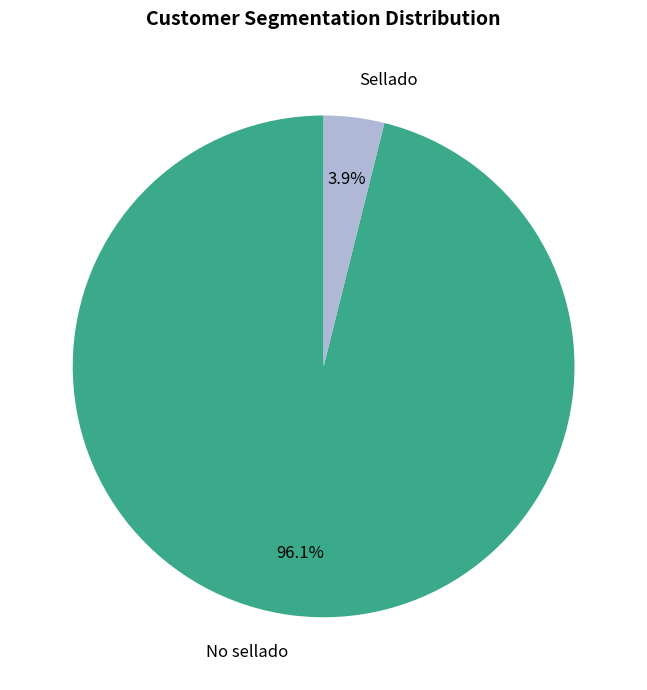

To the nearest percent, what percentage of the pie is No sellado?

96%